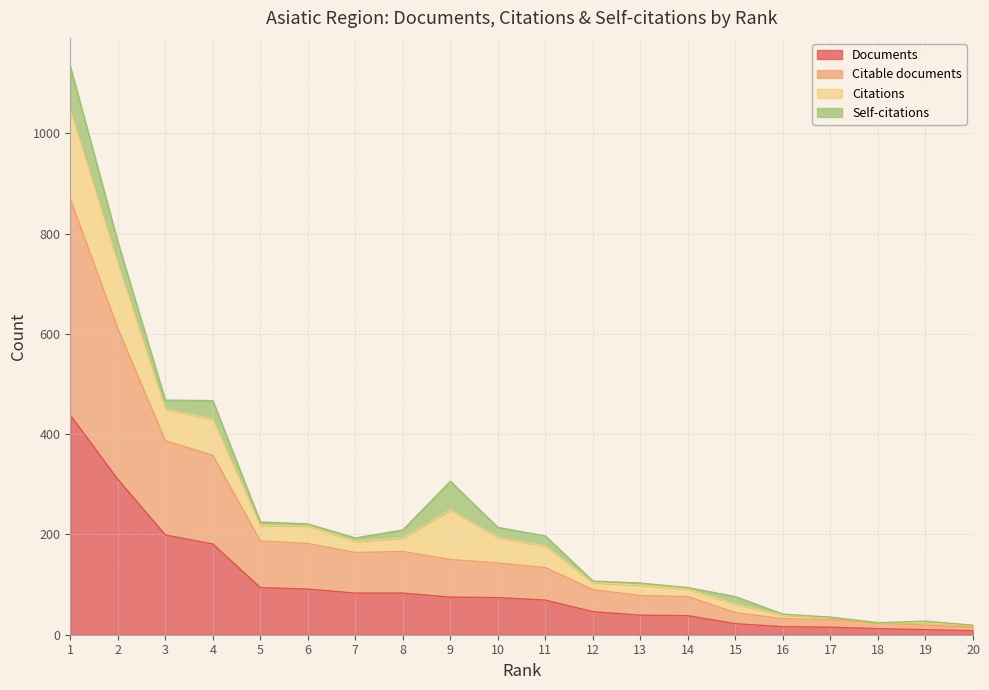

Between 10 and 14, which series saw the biggest shift?

Citable documents